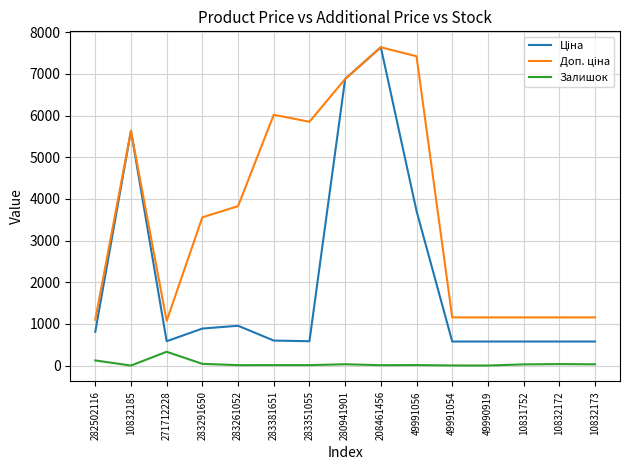

How many values in the Залишок series are below 14?

7